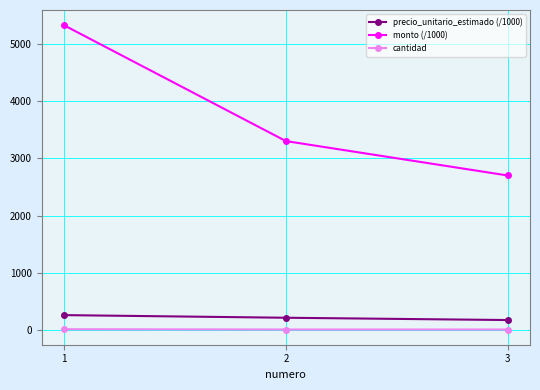

Does the chart display data point markers on the line(s)?

Yes